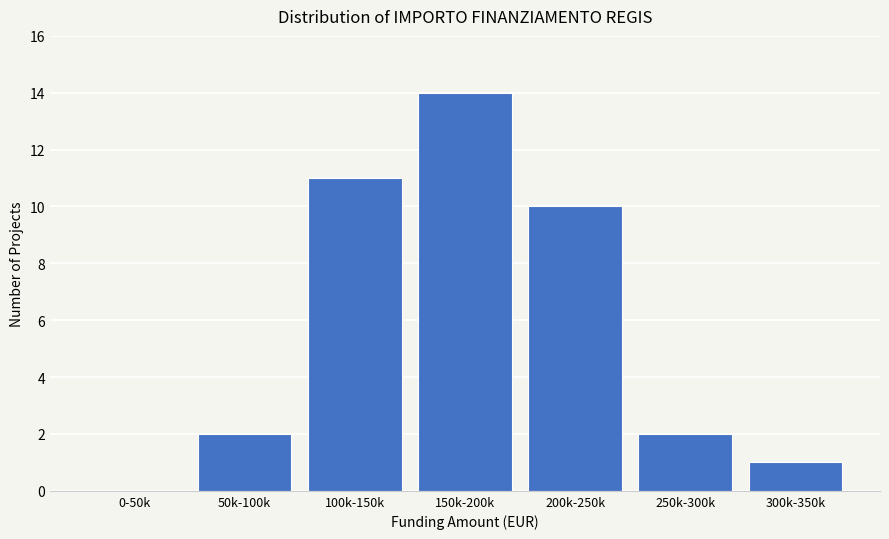

Reading left to right, extract all data points from this chart.

0-50k=0	50k-100k=2	100k-150k=11	150k-200k=14	200k-250k=10	250k-300k=2	300k-350k=1